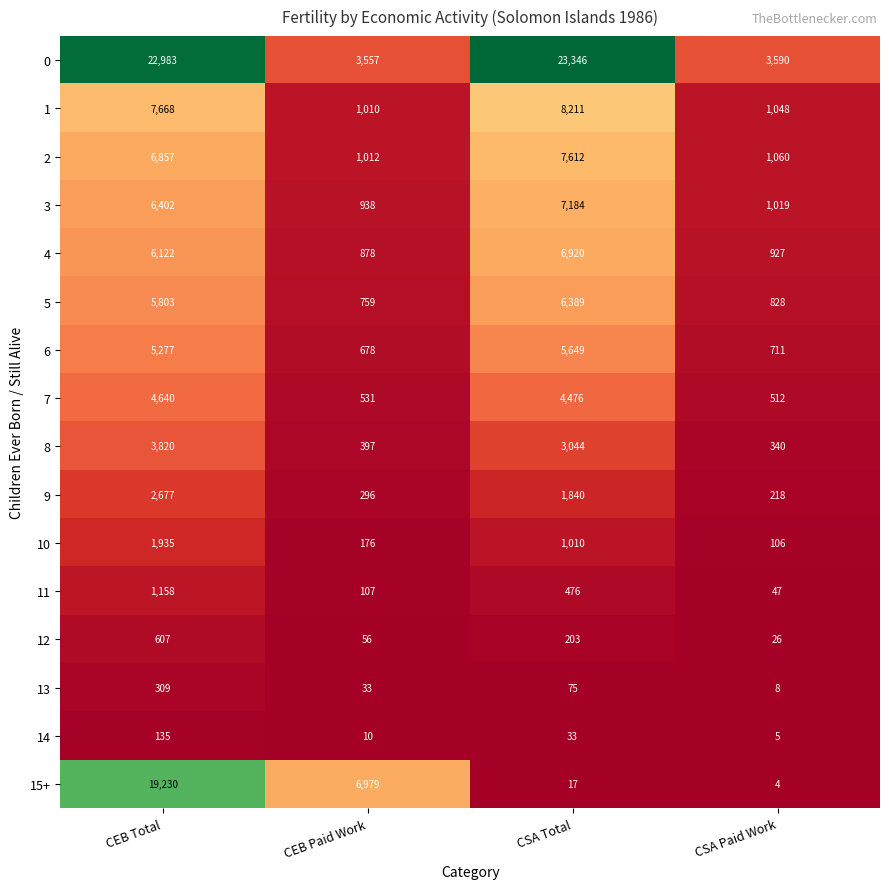

The 7 series shows 4476 at CSA Total. True or false?

True